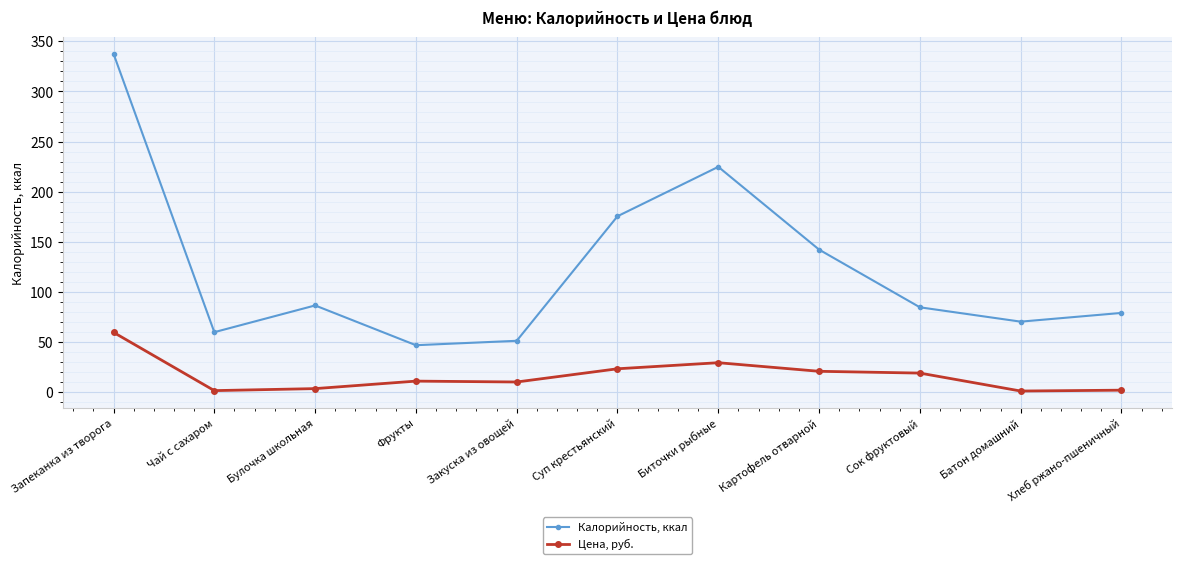

What is the value of the Цена, руб. point at the 4th from the left?

11.2